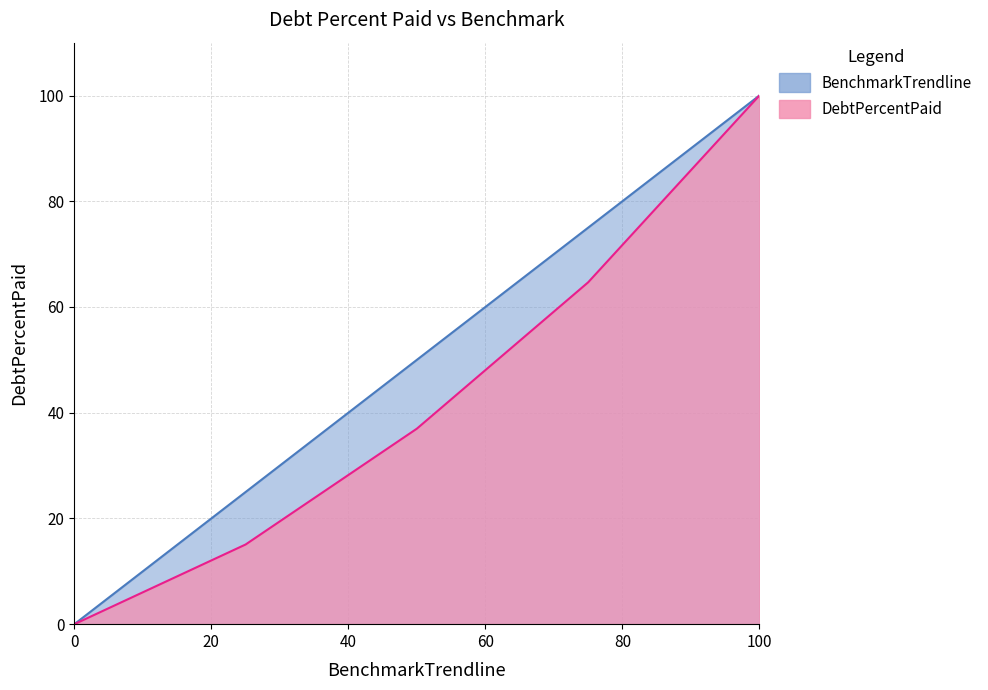

What is the maximum value for DebtPercentPaid?

100.0